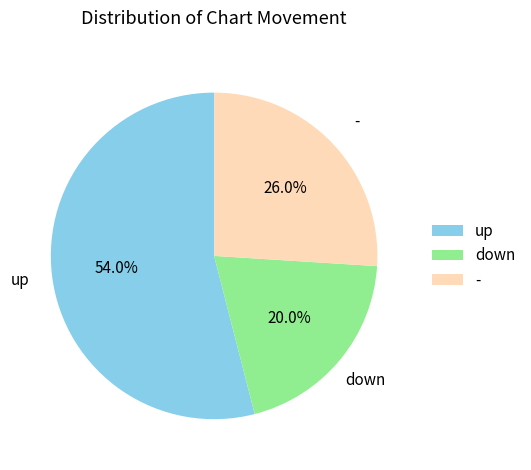

How much of the chart is everything except down?

80.0%